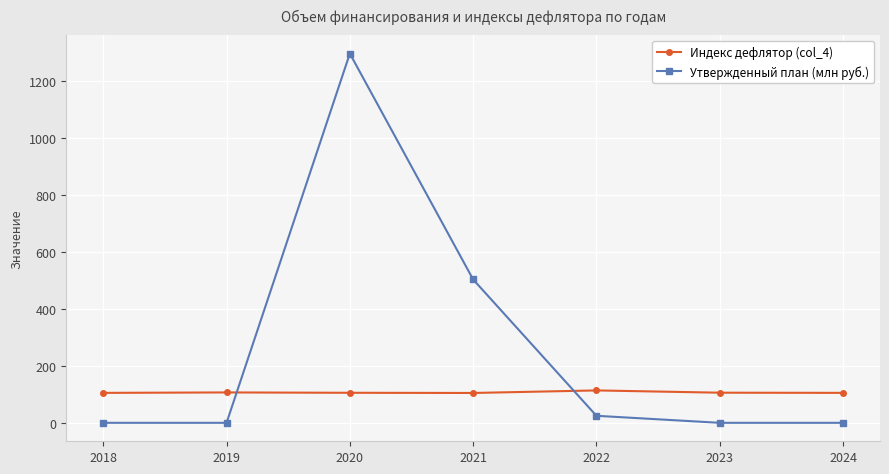

At which category is the sum across all series the highest?

2020